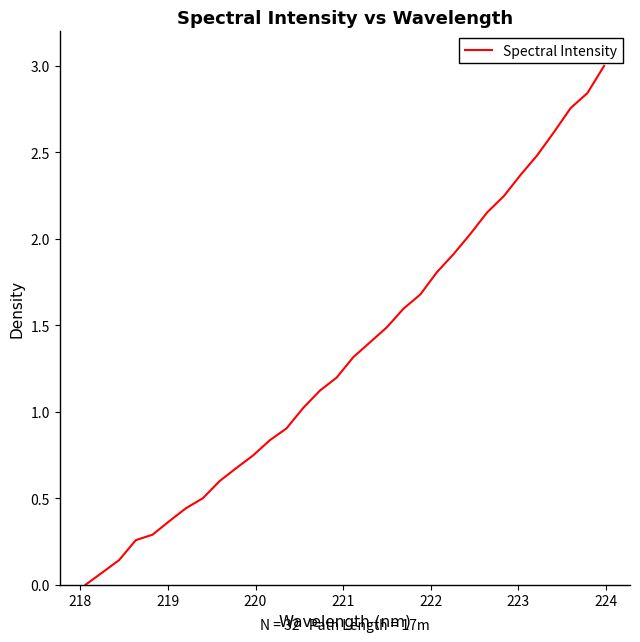

What is the greatest value displayed?

3.0